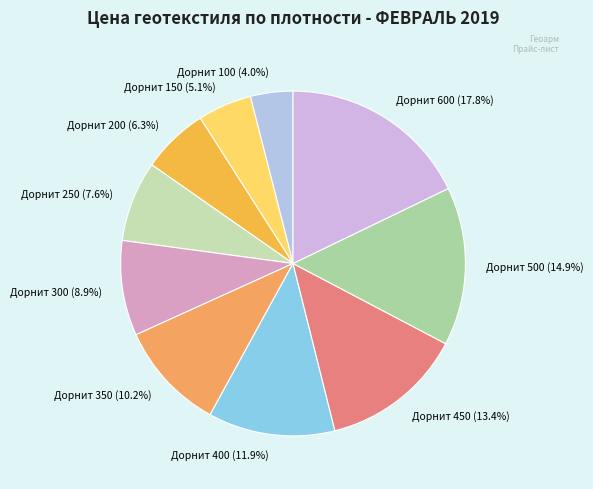

Is there any slice that represents more than half of the pie?

No